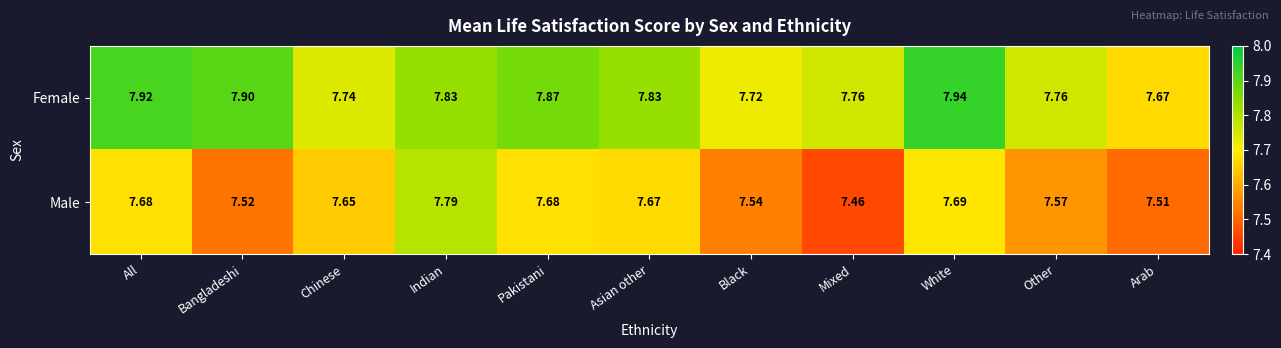

Which series has the largest total across all categories?

Female